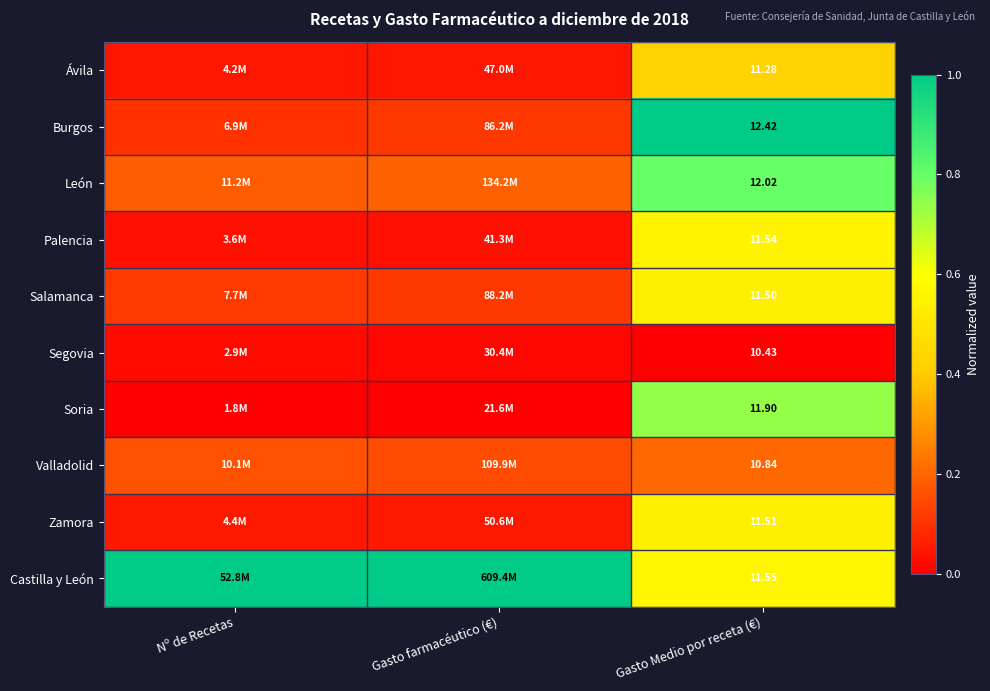

Rank the series at Gasto Medio por receta (€) from highest to lowest value.

Burgos, León, Soria, Castilla y León, Palencia, Zamora, Salamanca, Ávila, Valladolid, Segovia